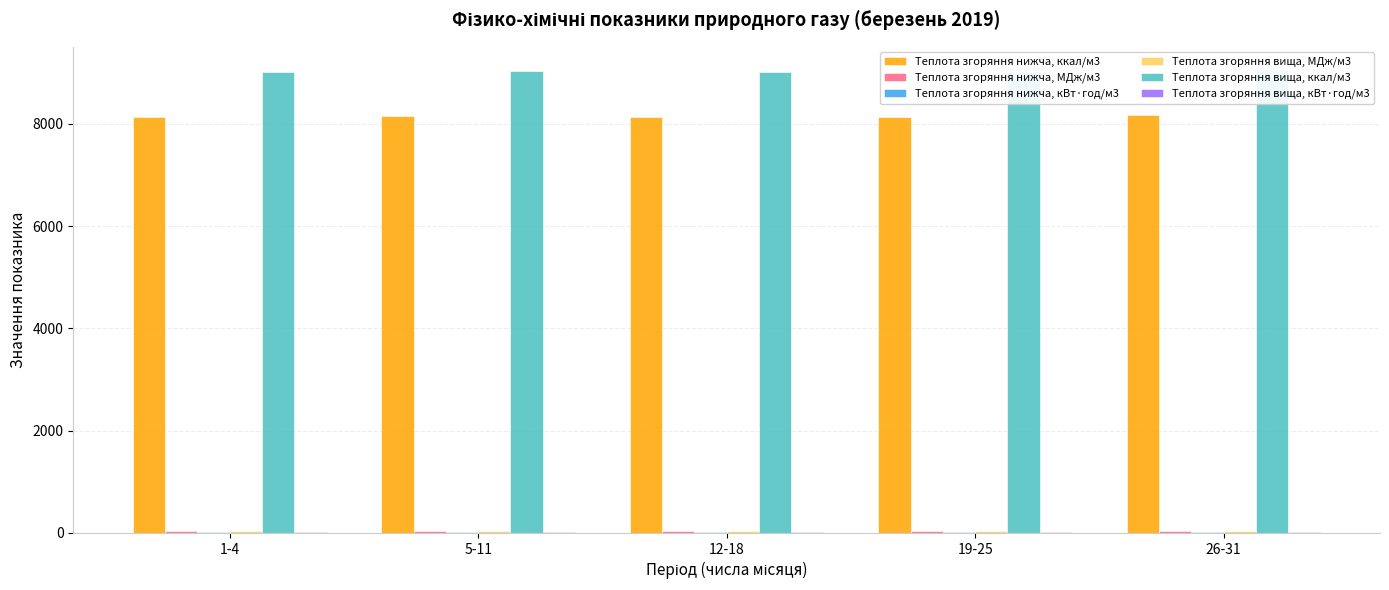

What is the label of the 3rd bar from the right?

12-18